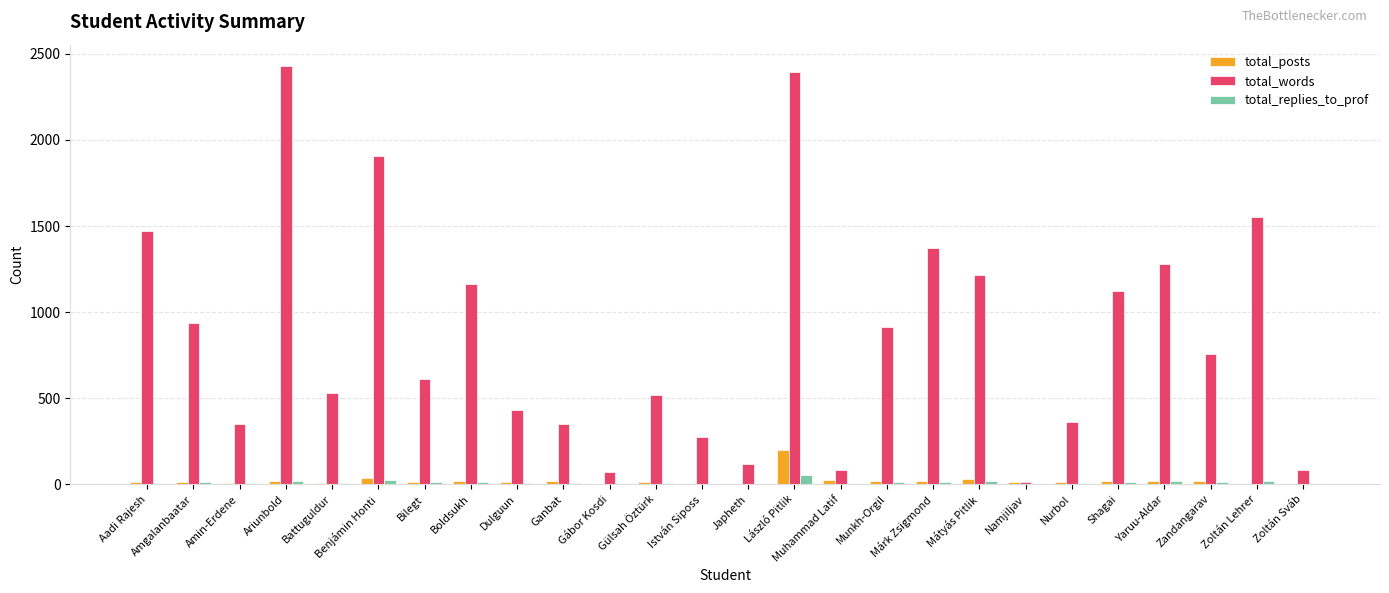

Which series has the largest range (max minus min)?

total_words